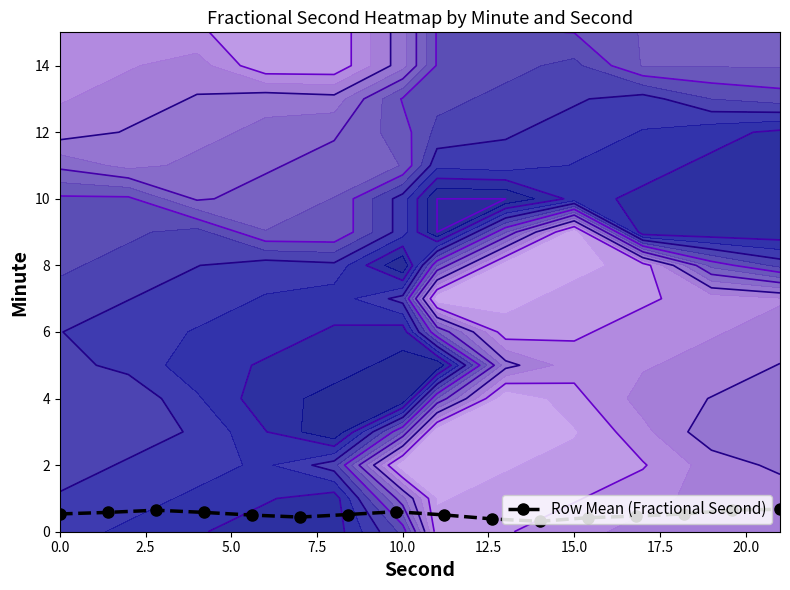

What is the average value?

0.5